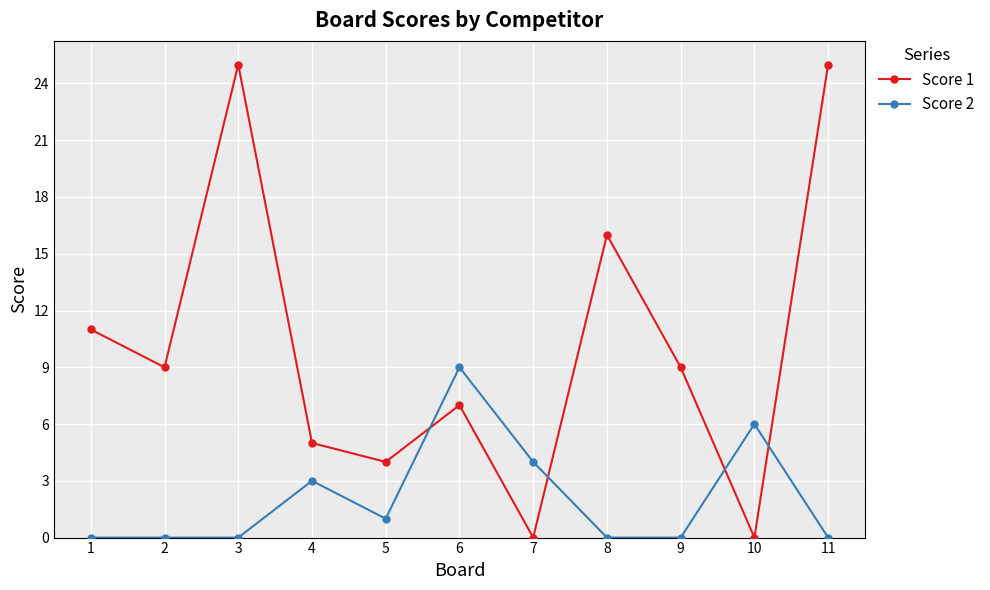

List the series in order of their peak value, lowest first.

Score 2, Score 1